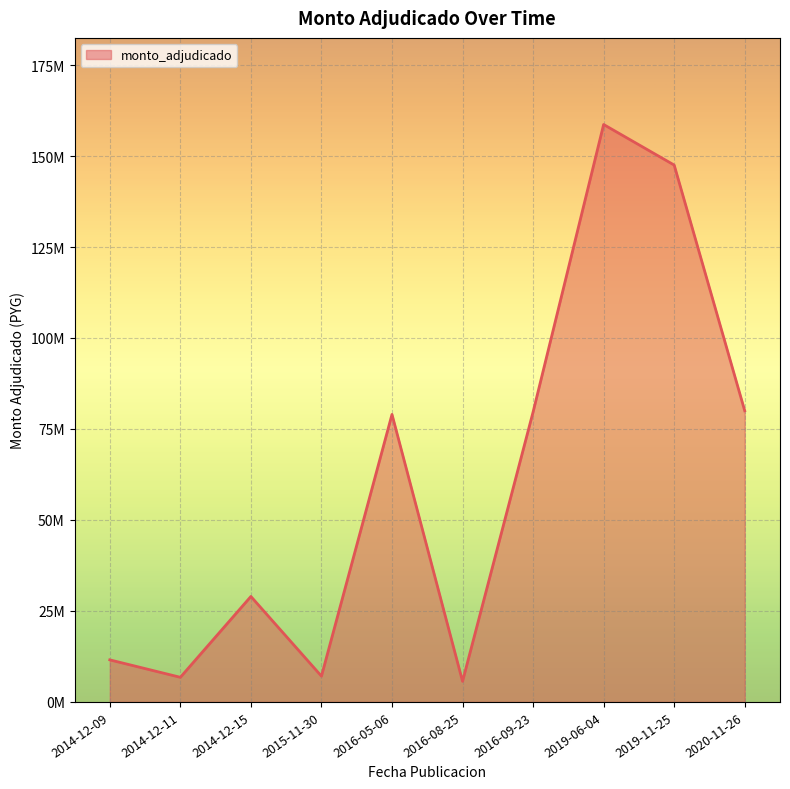

Does the chart display data point markers on the line(s)?

No